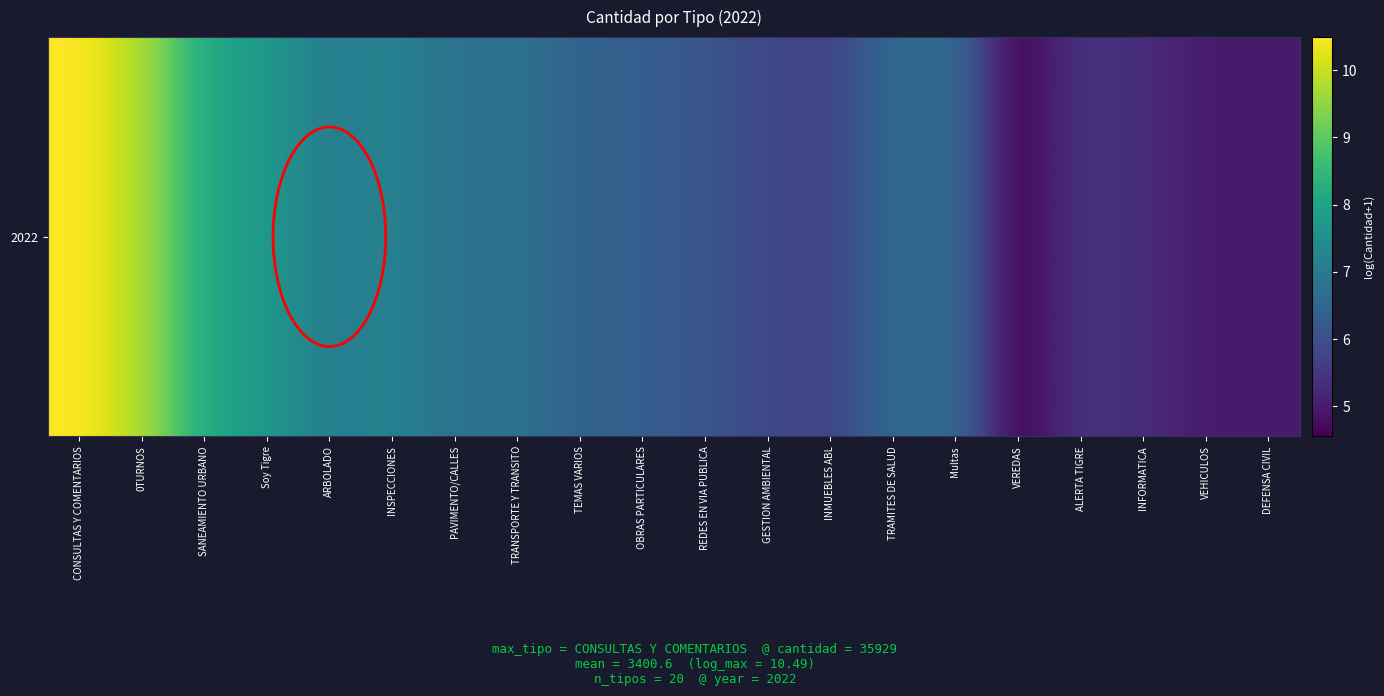

What is the minimum value shown in the chart?

4.6